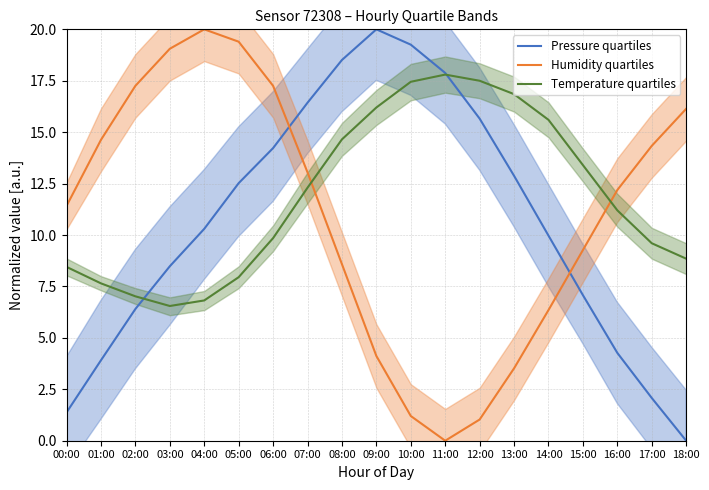

Which category has the highest value in the Temperature quartiles series?

11:00